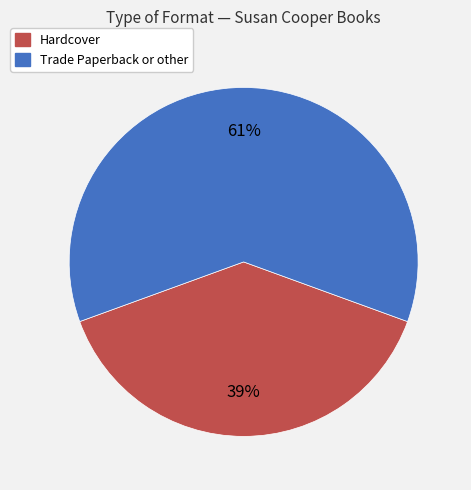

To the nearest percent, what is the average slice percentage?

50%